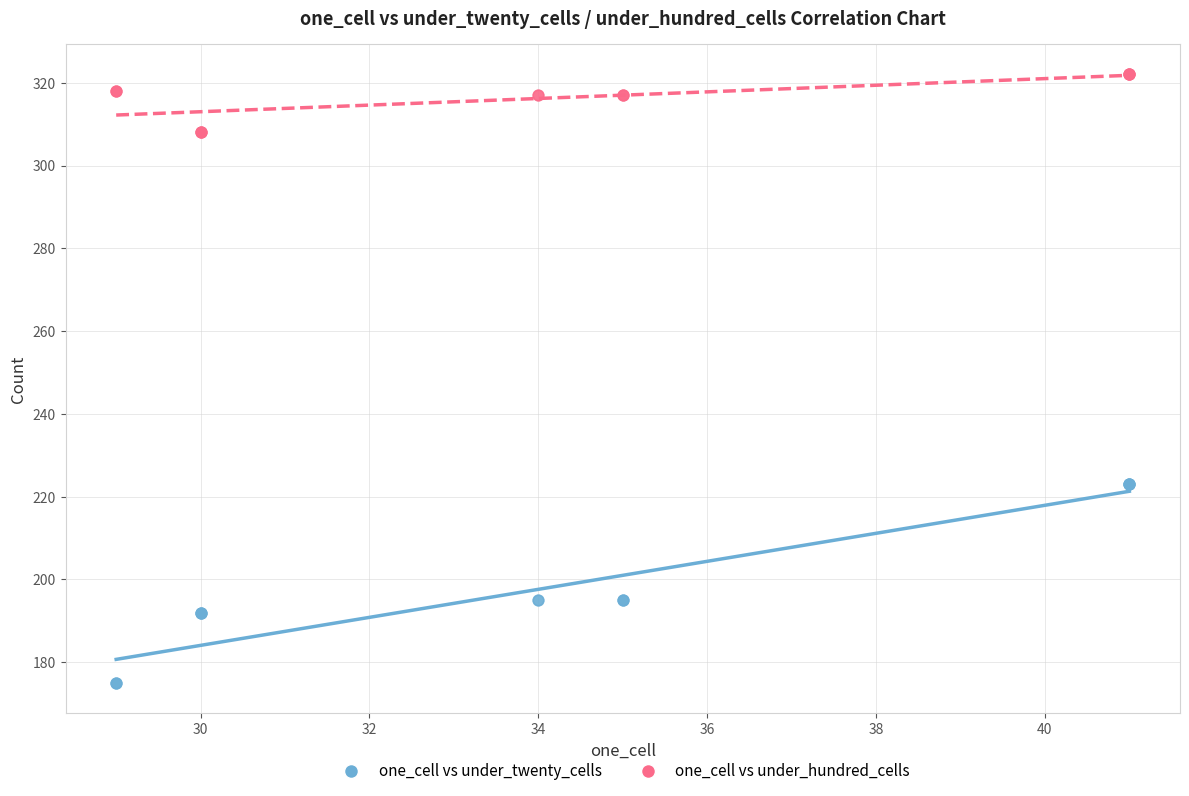

What is the X range (max minus min) for the scatter plot?

12